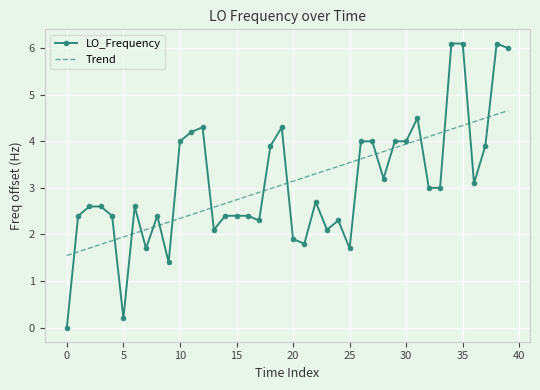

Which series has the widest spread of values?

LO_Frequency